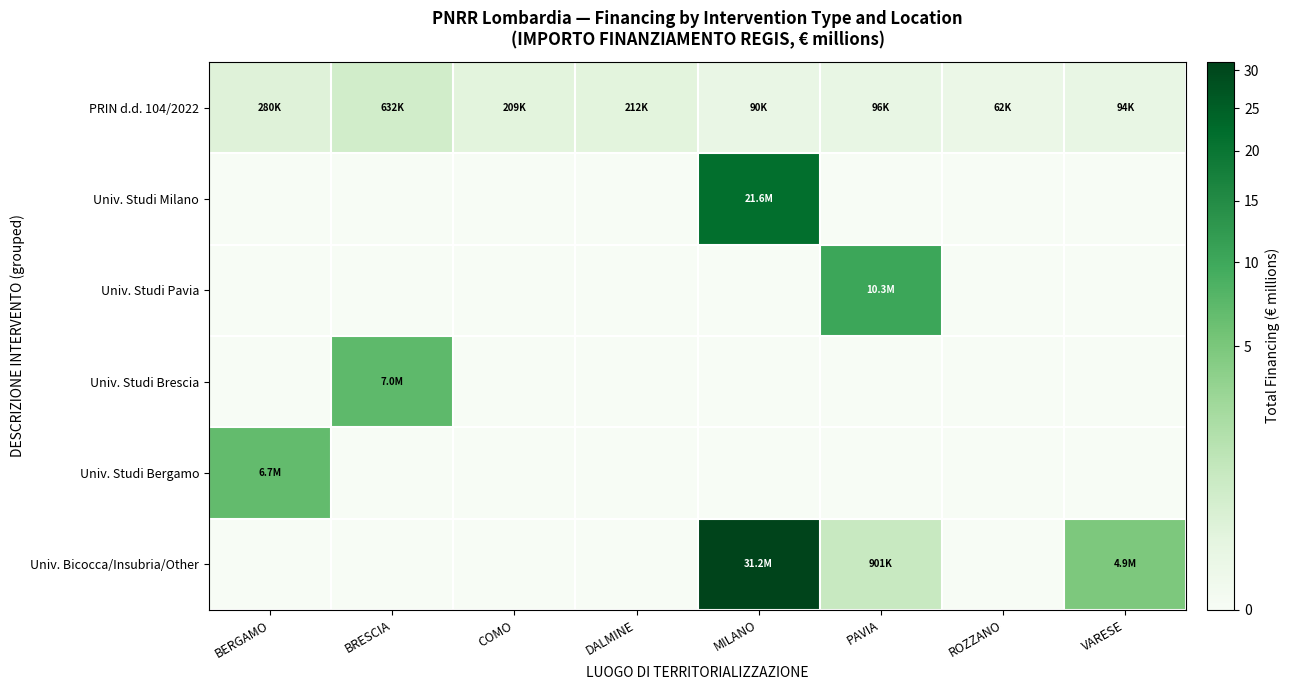

List the series in order of their peak value, lowest first.

PRIN d.d. 104/2022, Univ. Studi Bergamo, Univ. Studi Brescia, Univ. Studi Pavia, Univ. Studi Milano, Univ. Bicocca/Insubria/Other